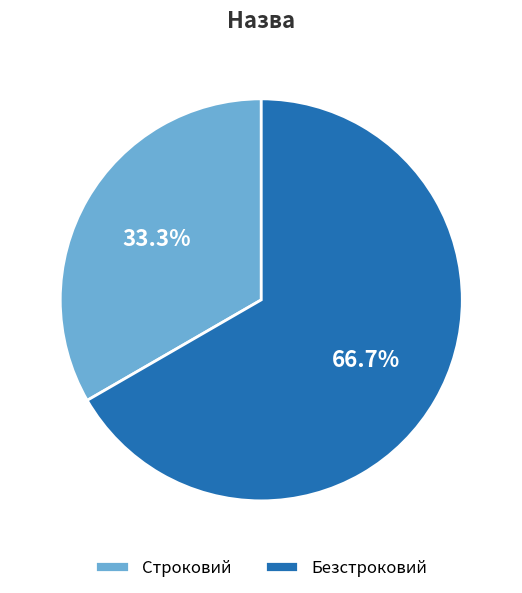

Which category accounts for the majority?

Безстроковий